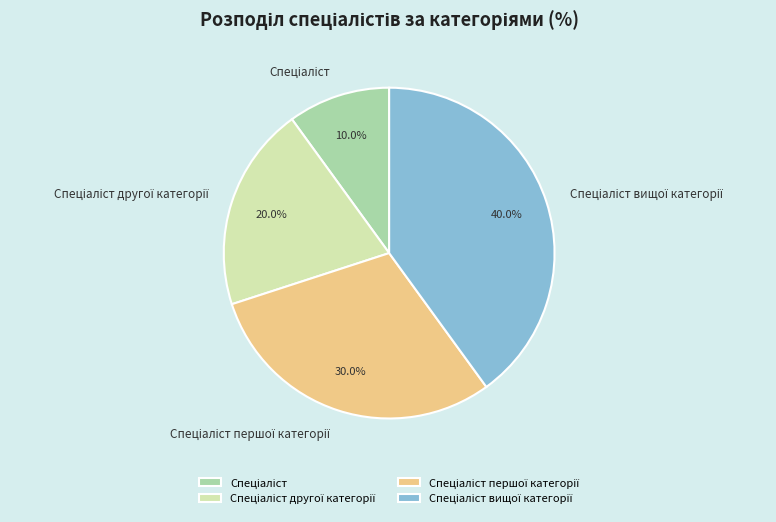

Is there a majority slice in this chart?

No